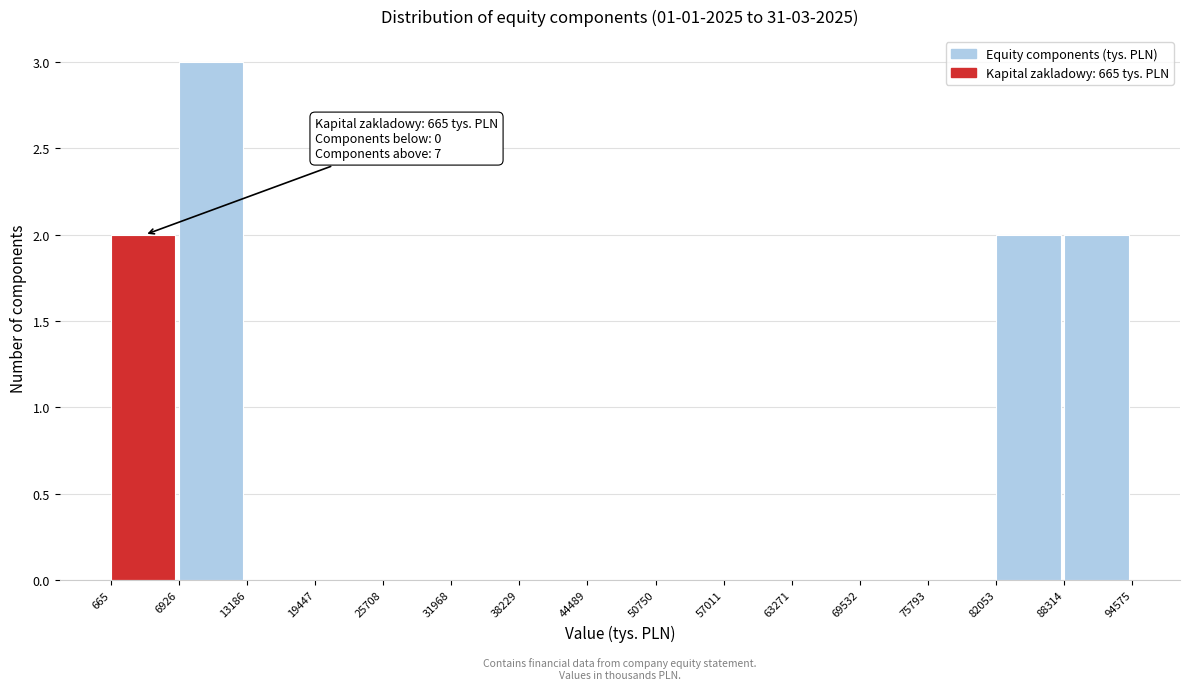

Which range on the x-axis has the tallest bar?

6926 to 13186